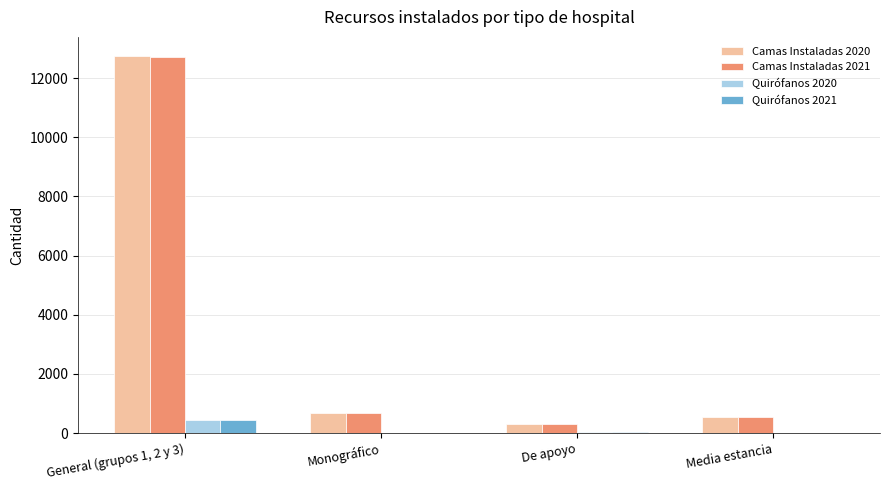

What is the maximum value for Camas Instaladas 2020?

12758